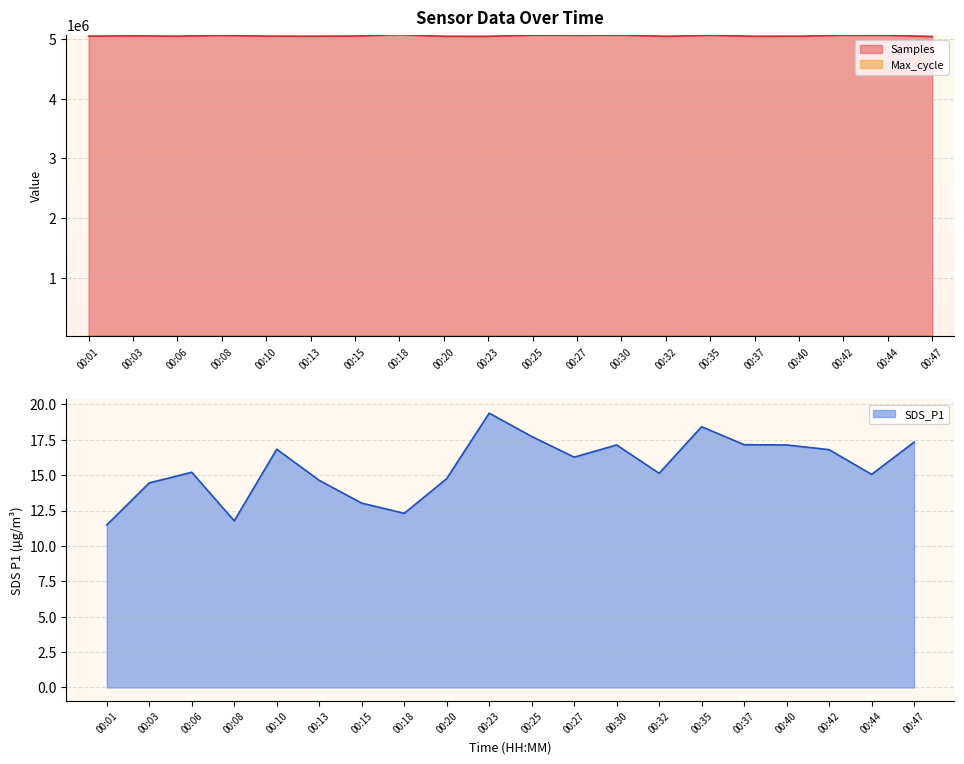

How many data points in Max_cycle are less than 20093?

10